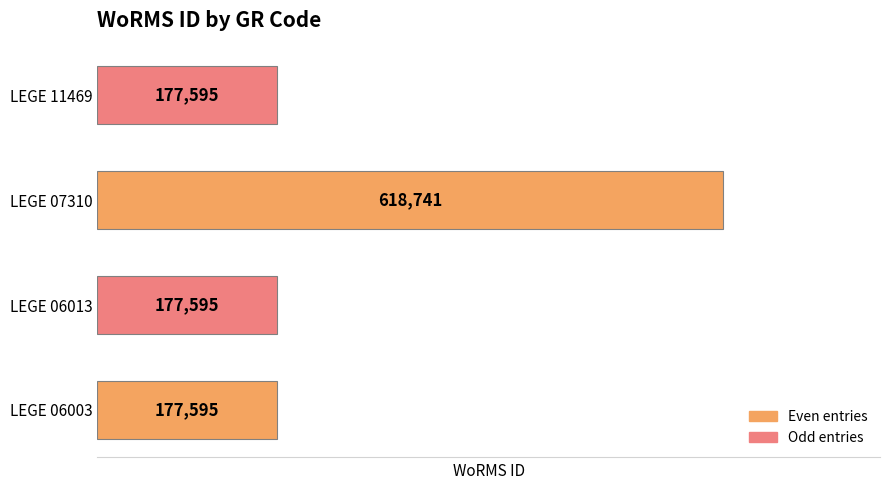

Reading top to bottom, transcribe all the data shown in this chart.

177595	618741	177595	177595